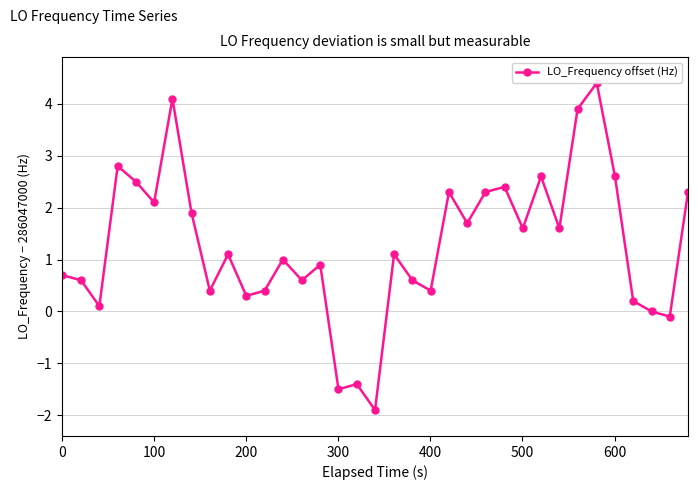

Does the chart have visible grid lines?

Yes